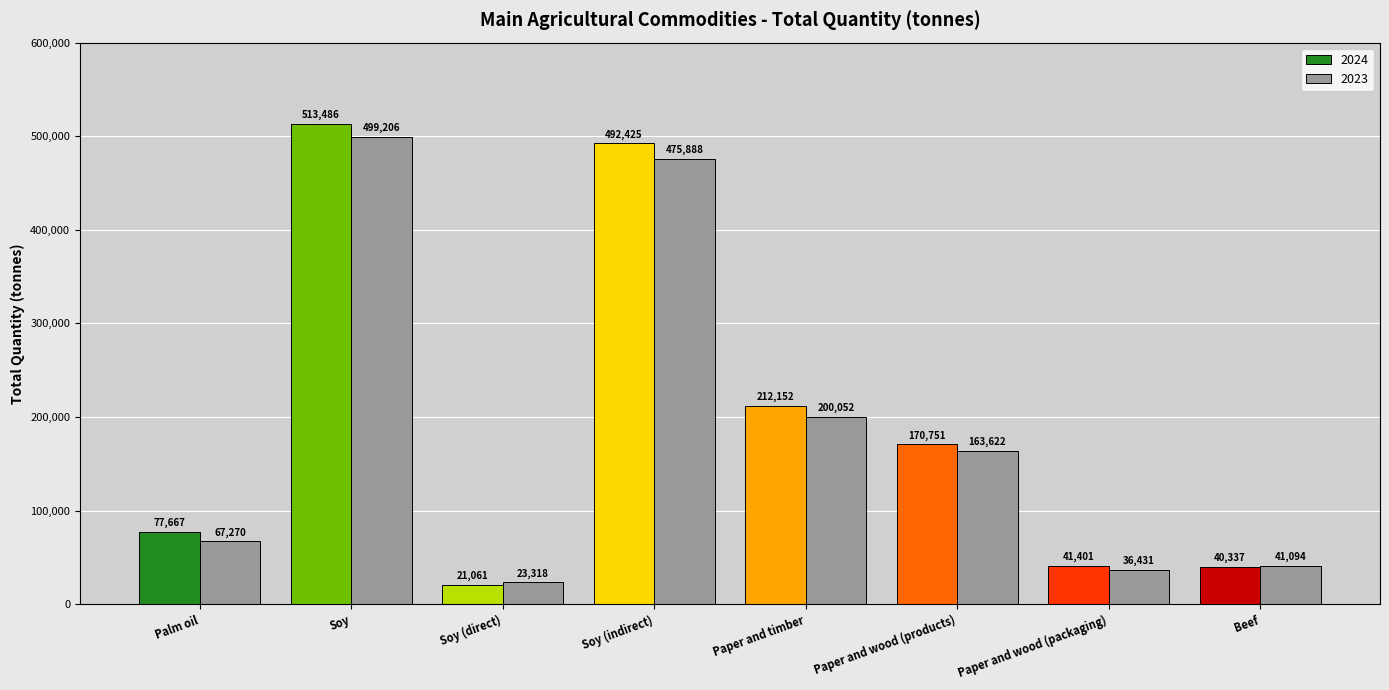

Rank the series by their average value, from highest to lowest.

2024, 2023